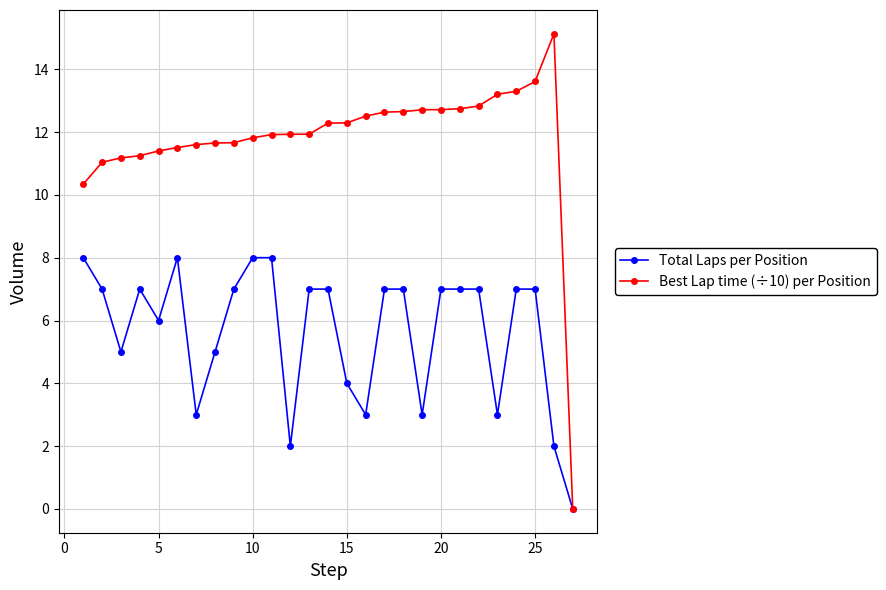

What is the sum of all Best Lap time (÷10) per Position values?

317.8